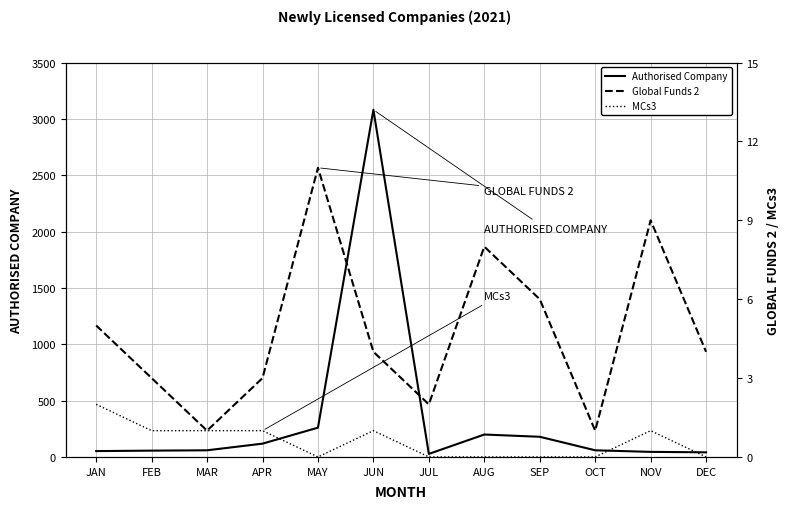

How many lines are shown in the chart?

3